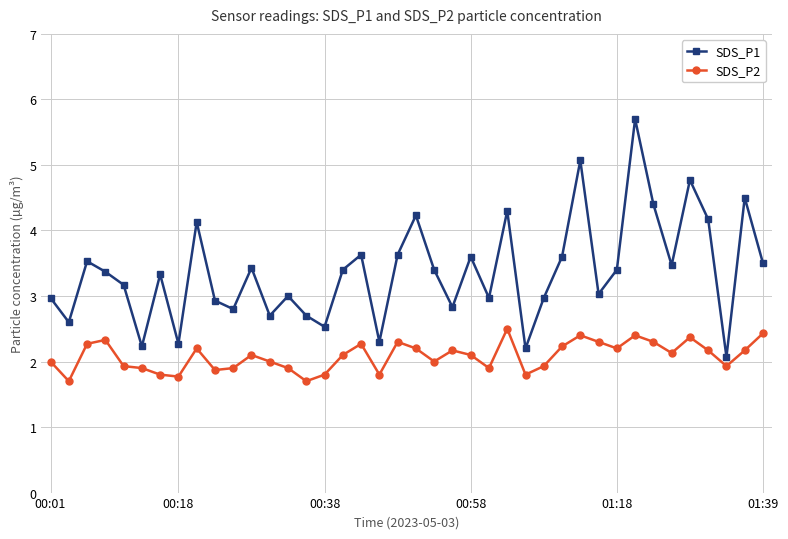

How many distinct data groups are displayed?

2